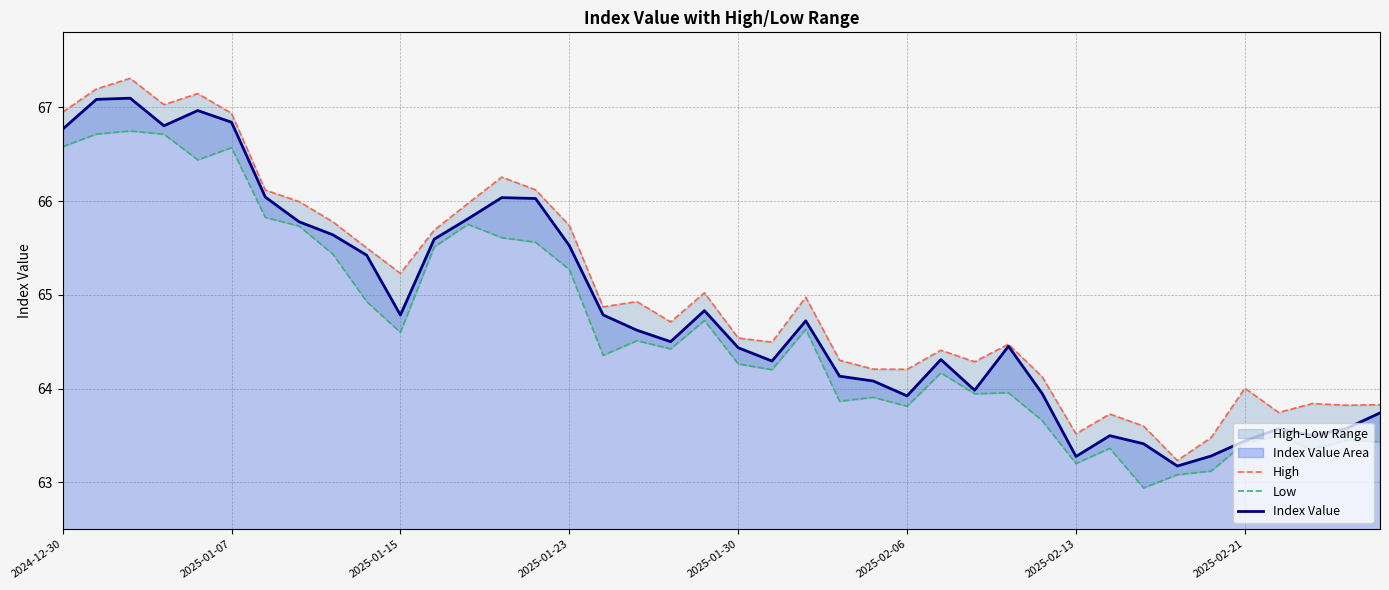

Is the value of High at 9 greater than the value of Index Value at 24?

Yes